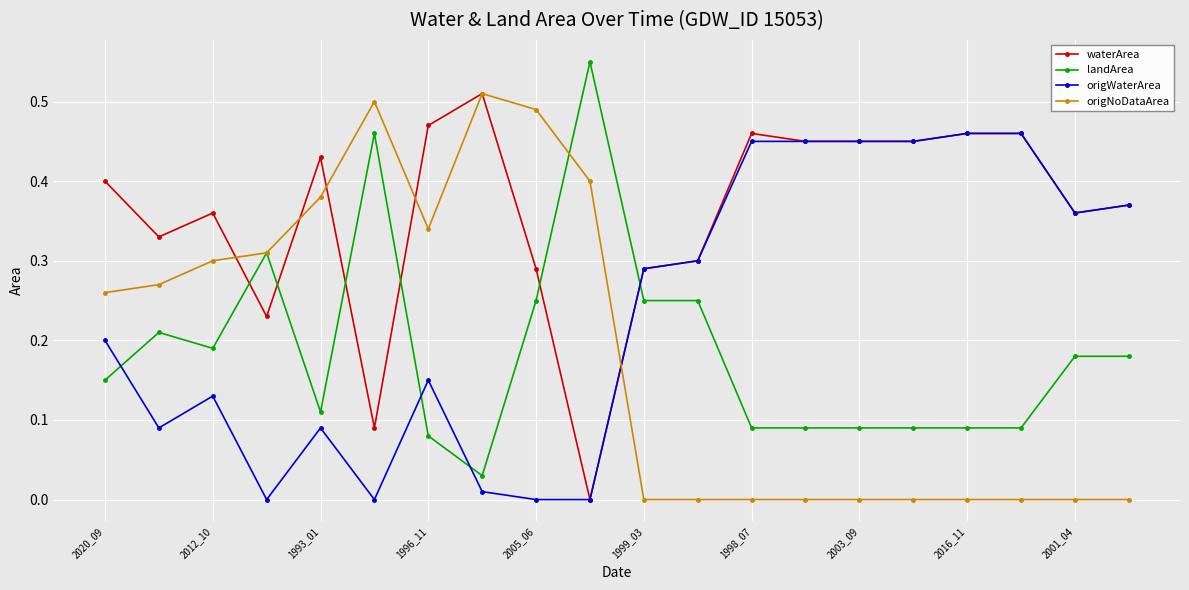

How many intersections are there between landArea and origWaterArea?

4